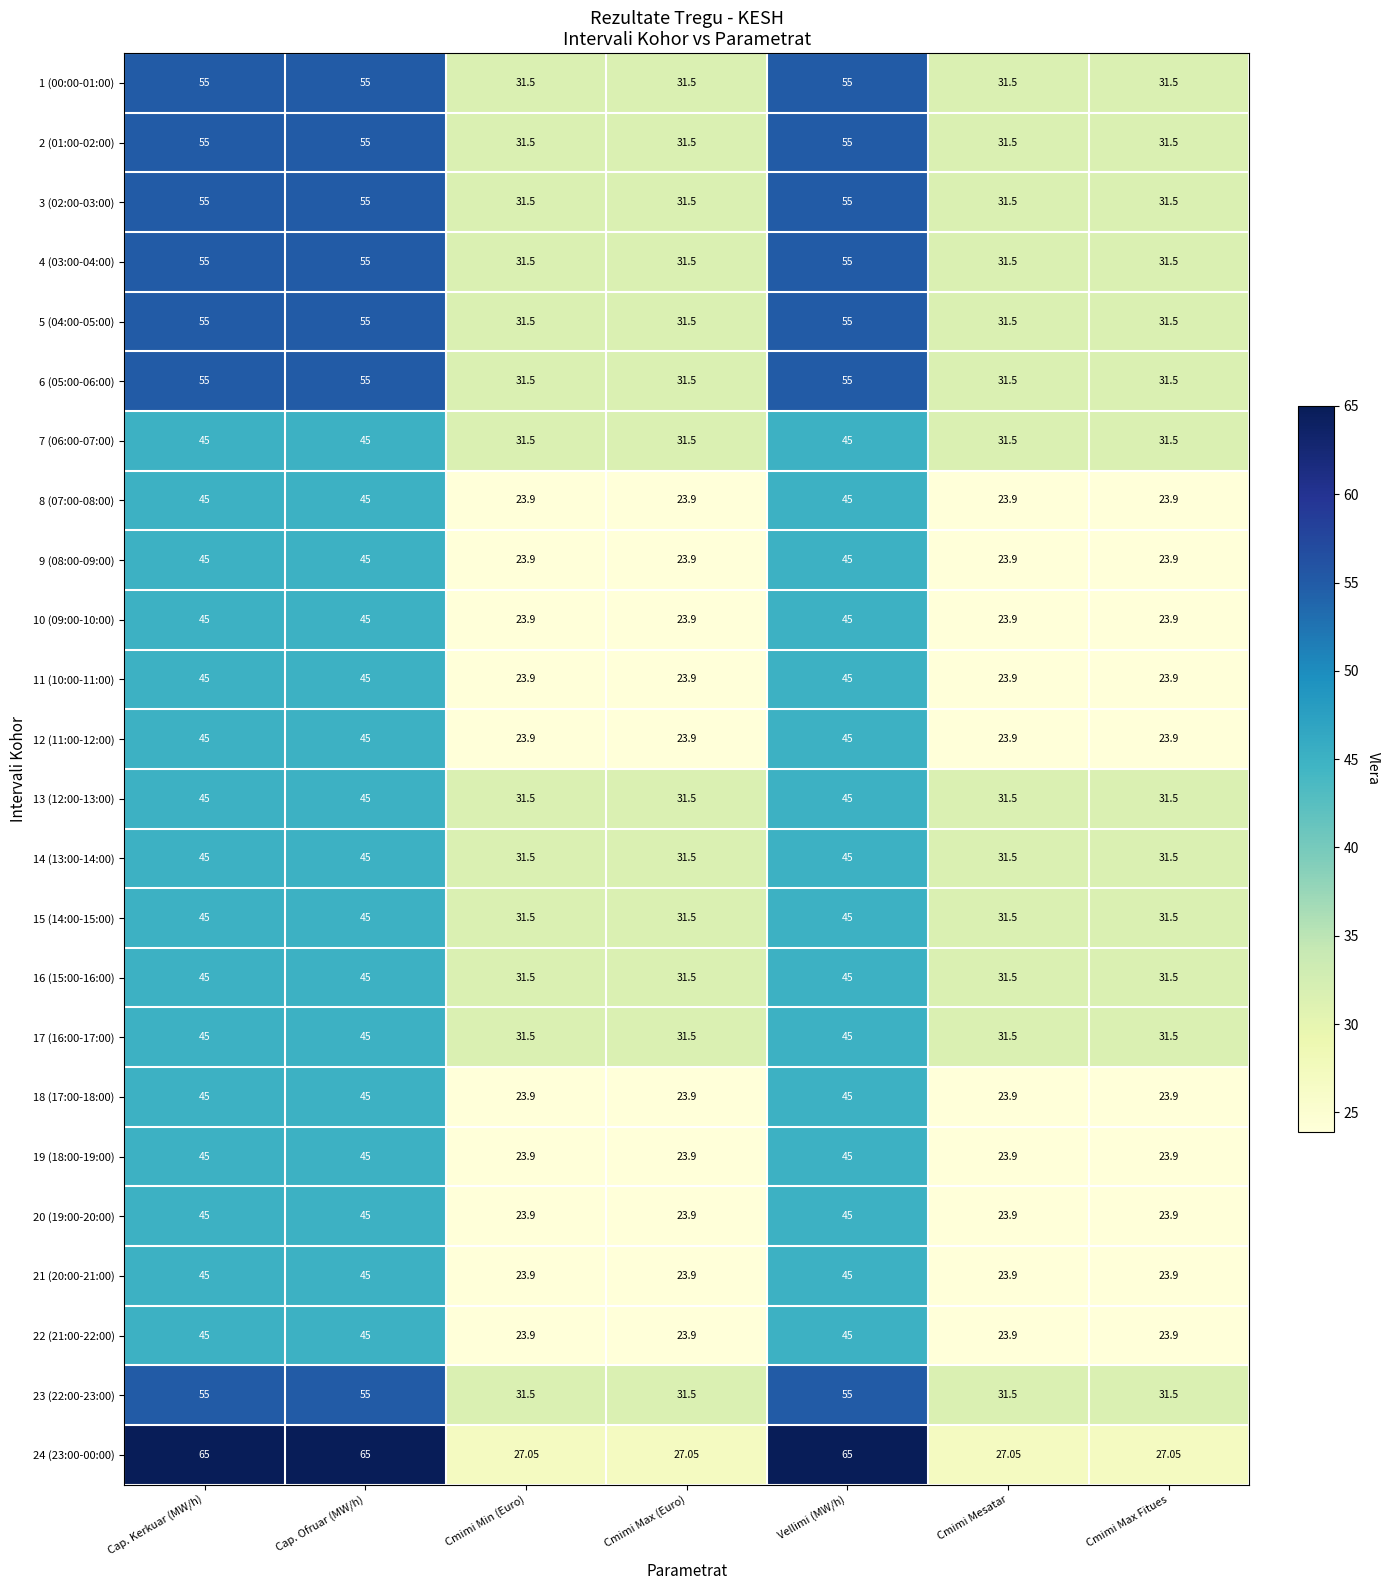

Which series has the widest spread of values?

24 (23:00-00:00)